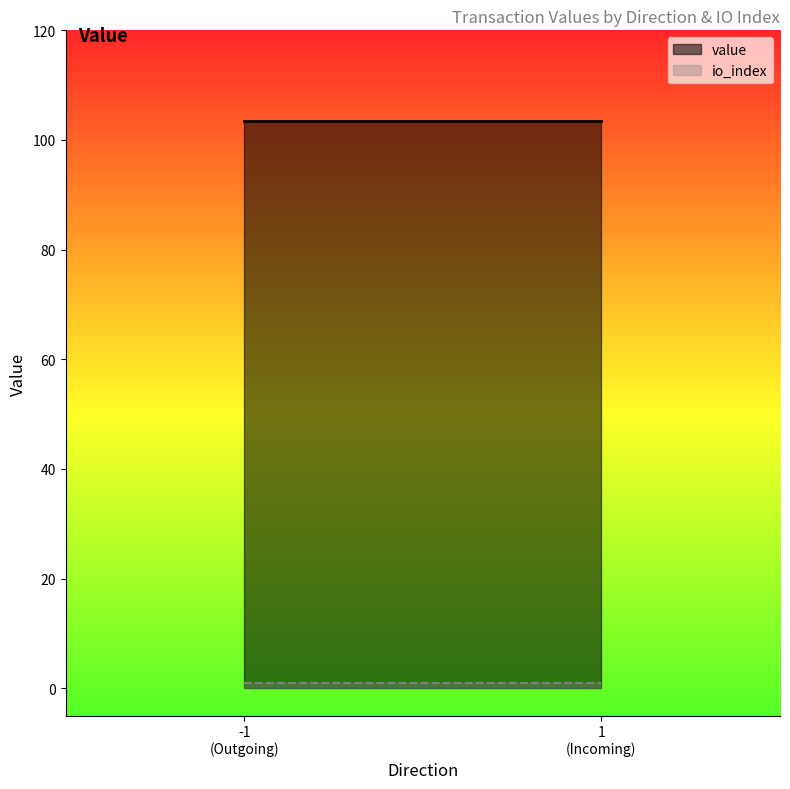

Reading right to left, extract all data points from this chart.

value: 1 / 1=103.4	1 / 0=0.1	-1 / 1=103.4	-1 / 0=0.1
io_index: 1 / 1=1.0	1 / 0=0.0	-1 / 1=1.0	-1 / 0=0.0